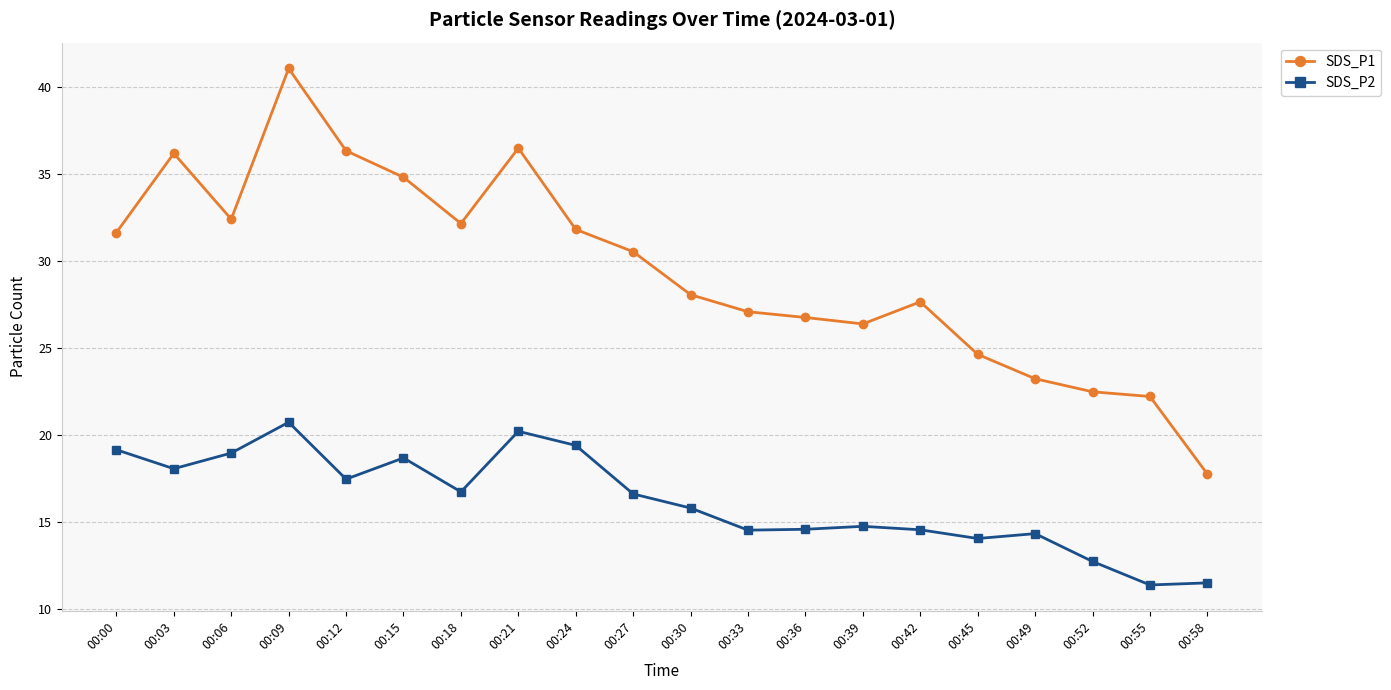

At how many categories does at least one series exceed 12?

20